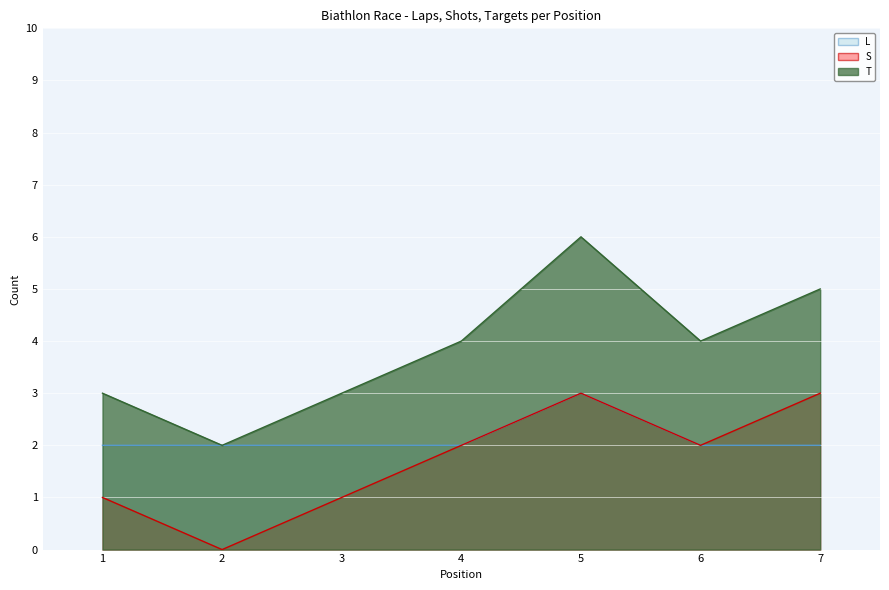

True or false: T and L cross at least once.

False